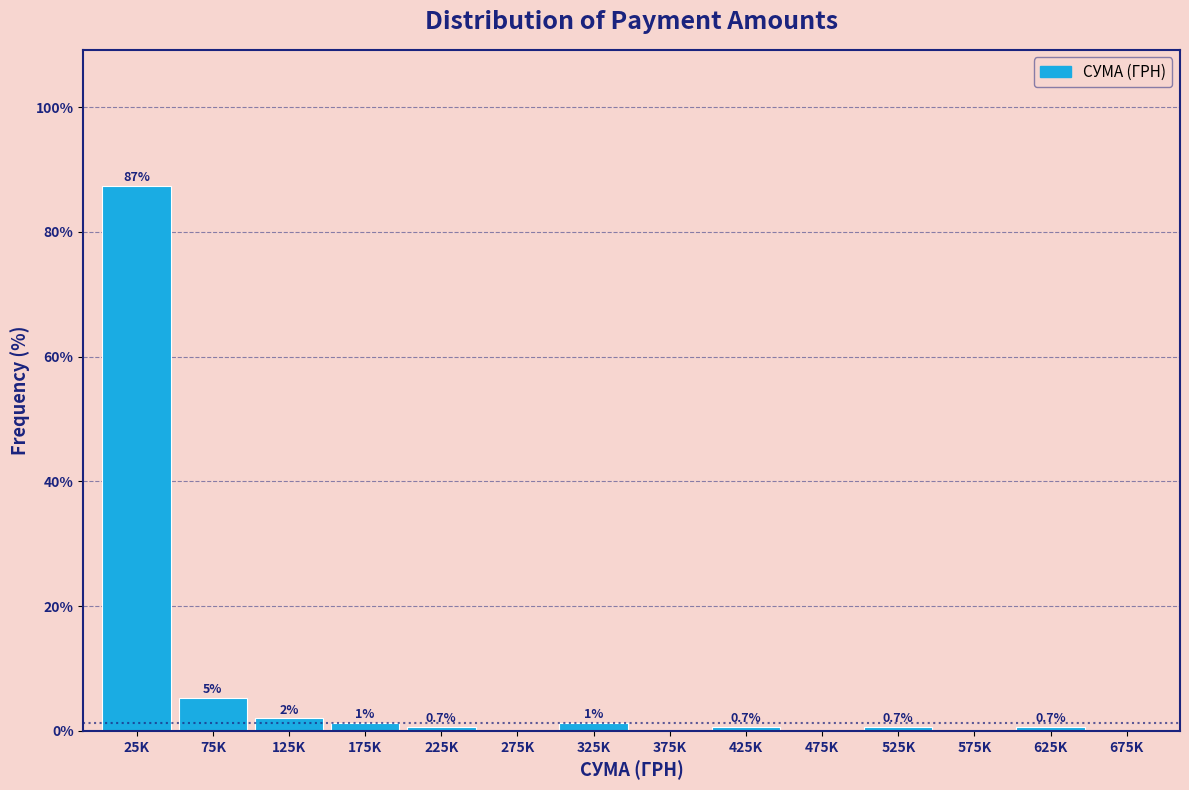

True or false: the data shows 2.0 at 125K.

True